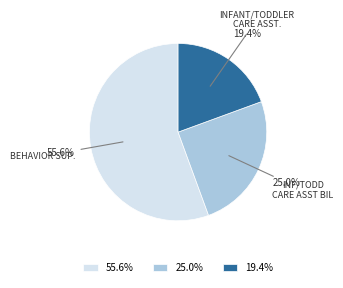

What percentage do 25.0% and 19.4% together represent?

44.4%